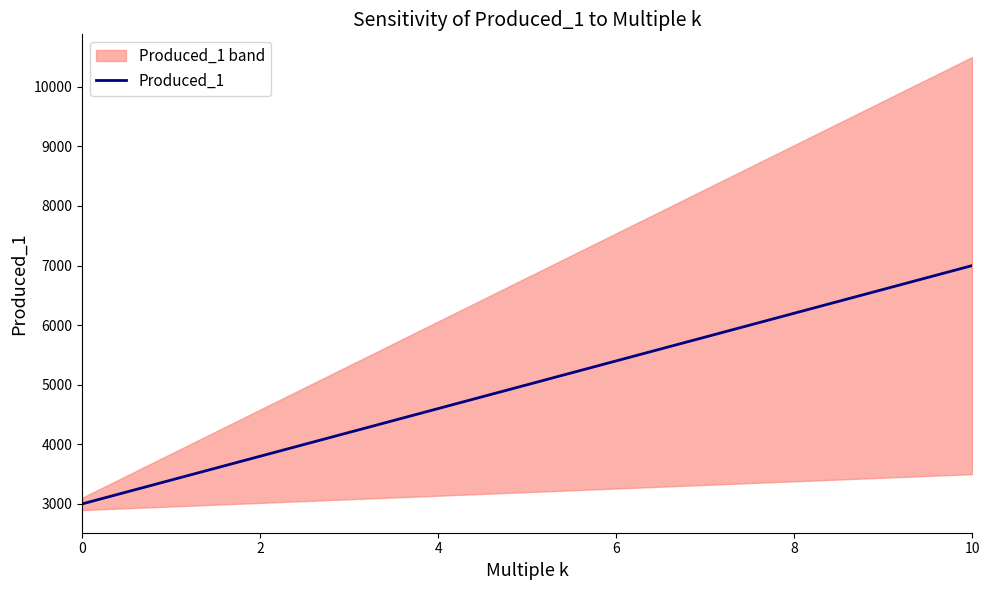

What is the maximum value for Produced_1?

7000.0